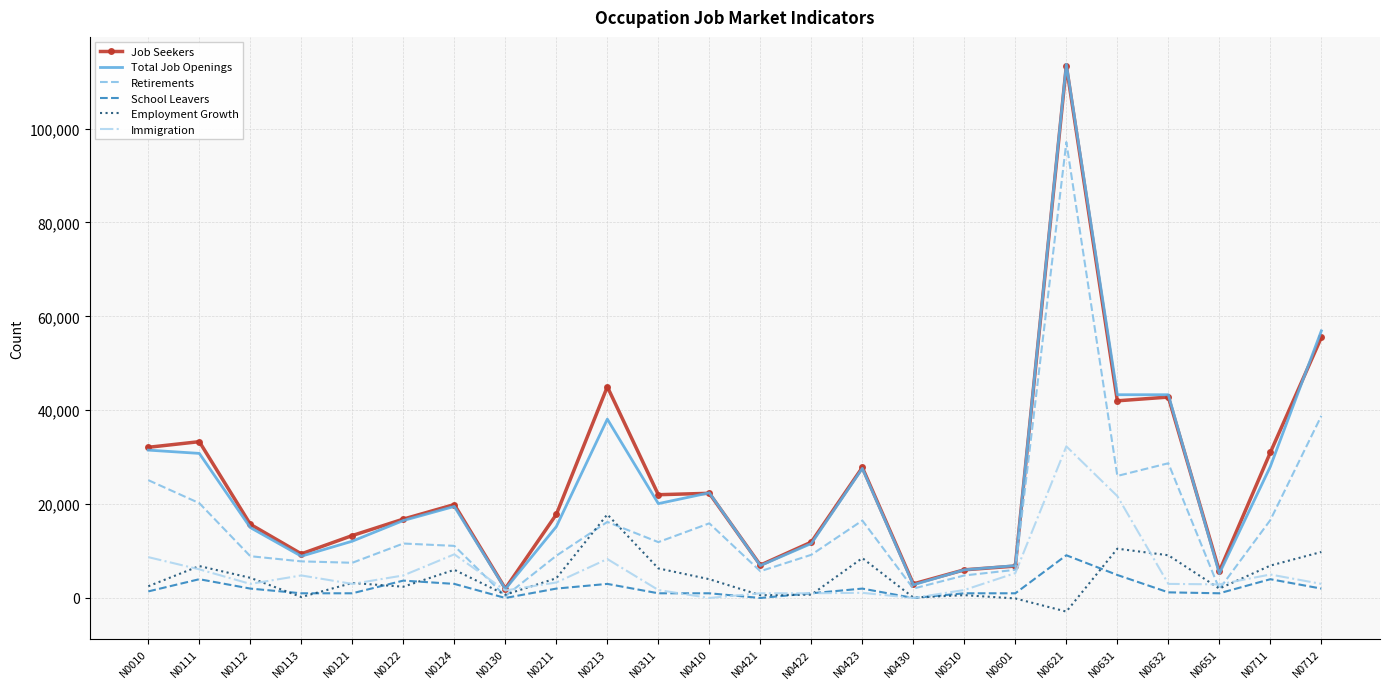

Which series has the largest range (max minus min)?

Total Job Openings